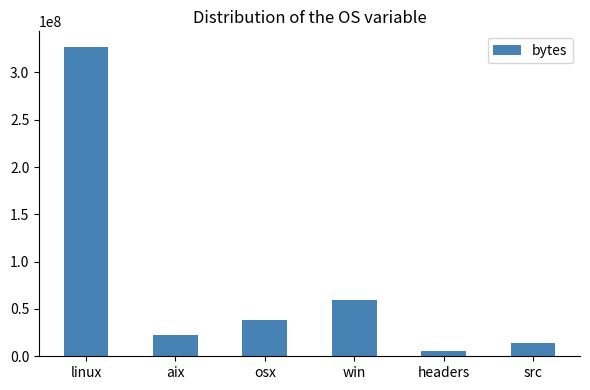

Reading left to right, transcribe all the data shown in this chart.

327128620	22797409	38508139	59657384	5087849	14413558